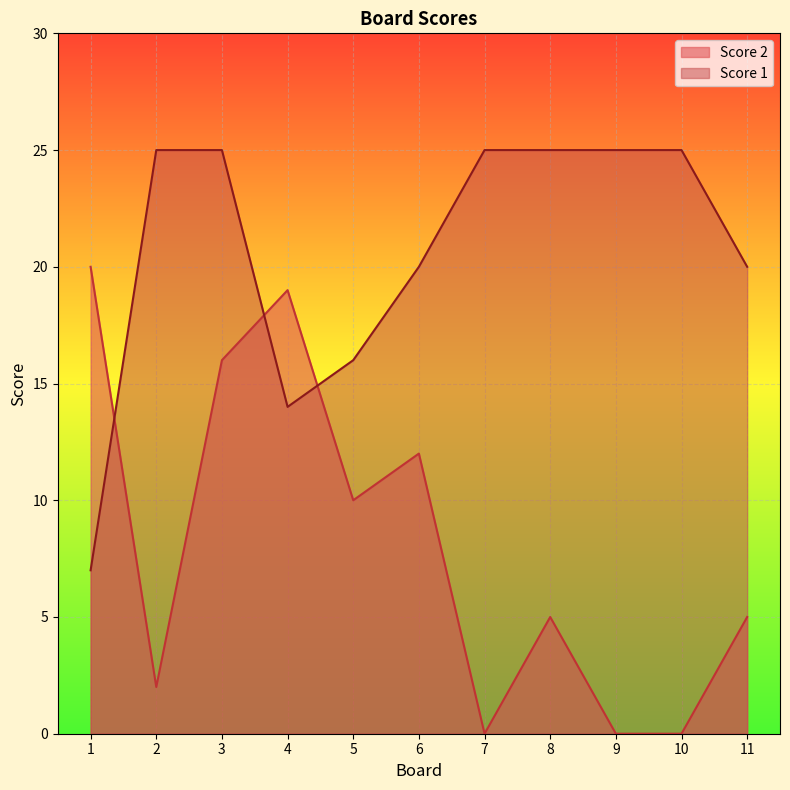

What is the difference between the Score 2 values at 1 and 4?

1